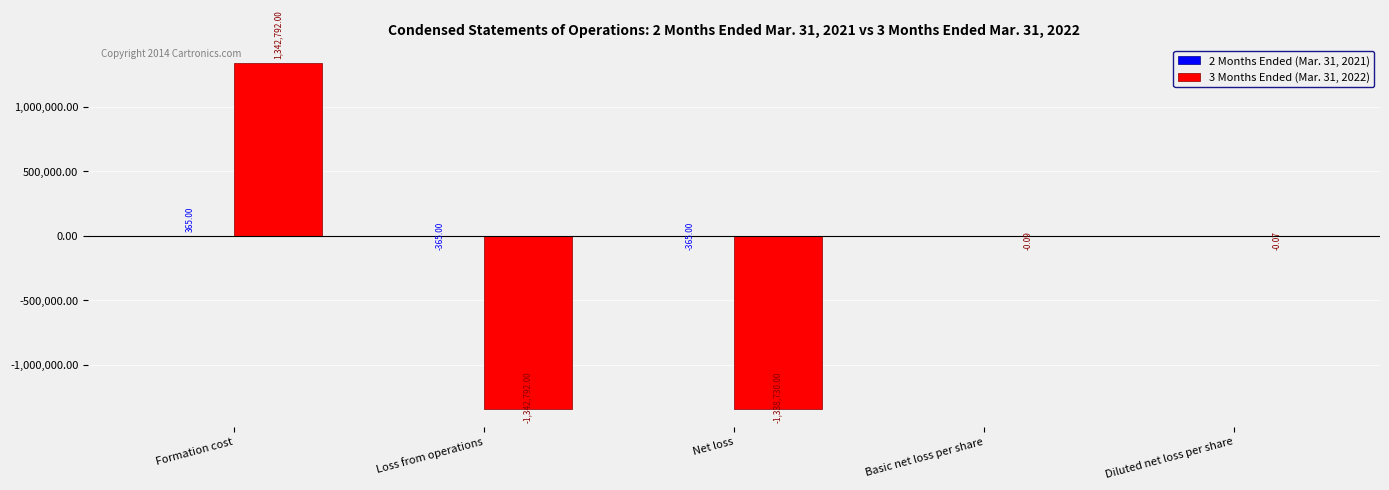

What is the total value across all series at Formation cost?

1343157.0